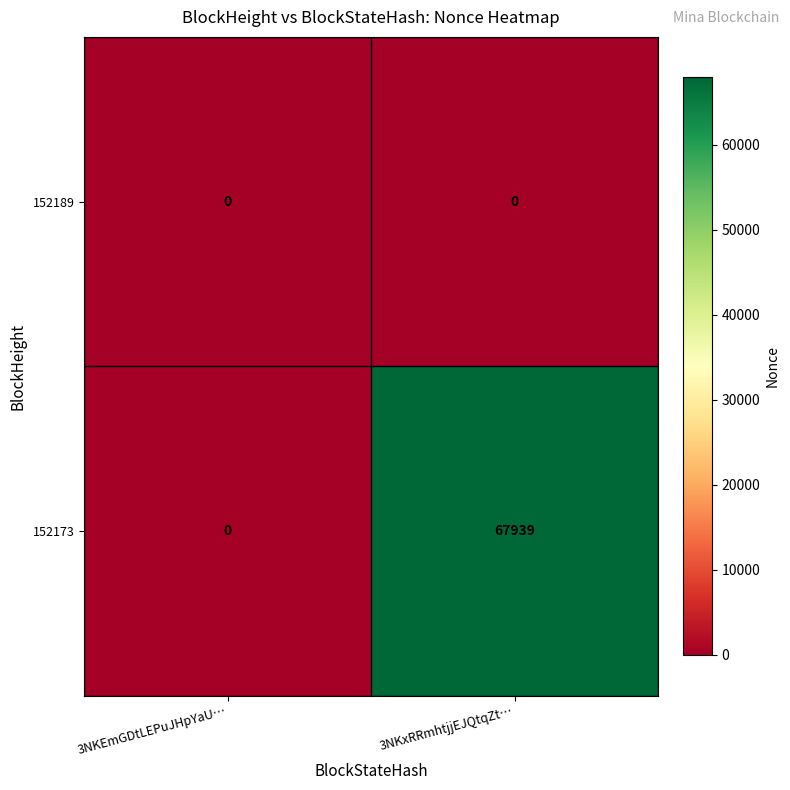

List the series in order of their peak value, highest first.

152173, 152189